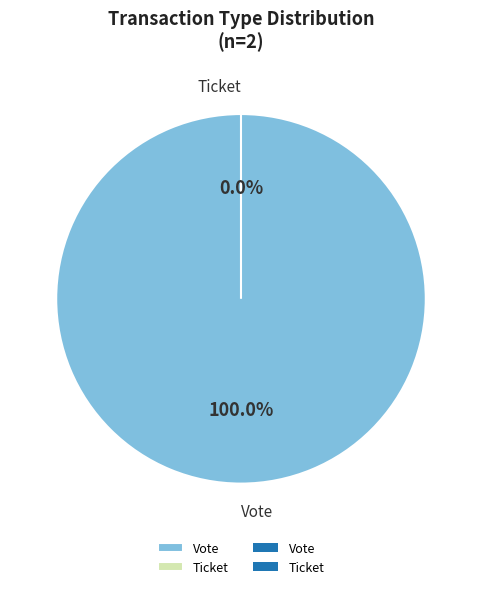

The Ticket slice represents 0% of the pie. True or false?

True